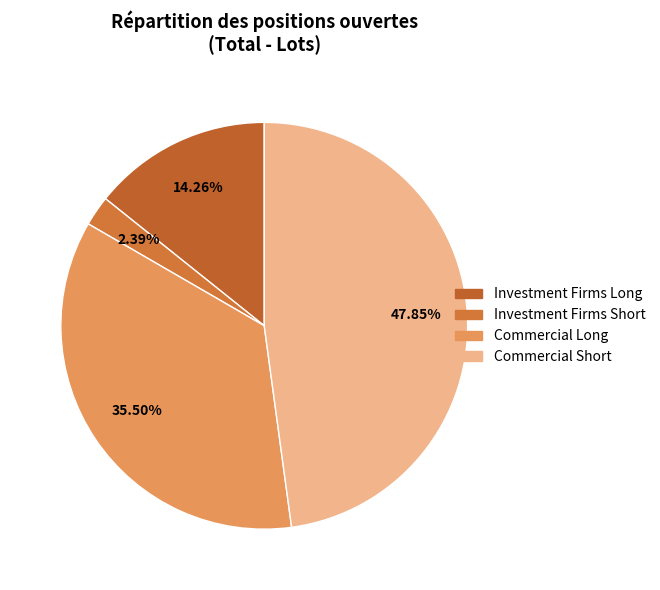

Which has a higher value, Investment Firms Long or Commercial Long?

Commercial Long